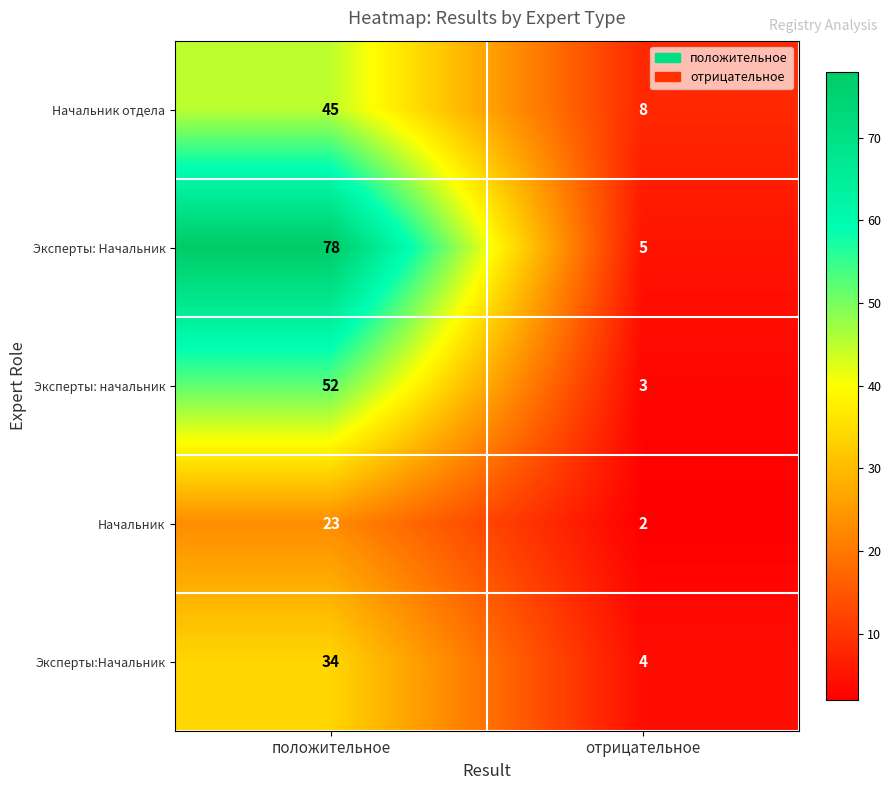

At which category is the sum across all series the highest?

положительное